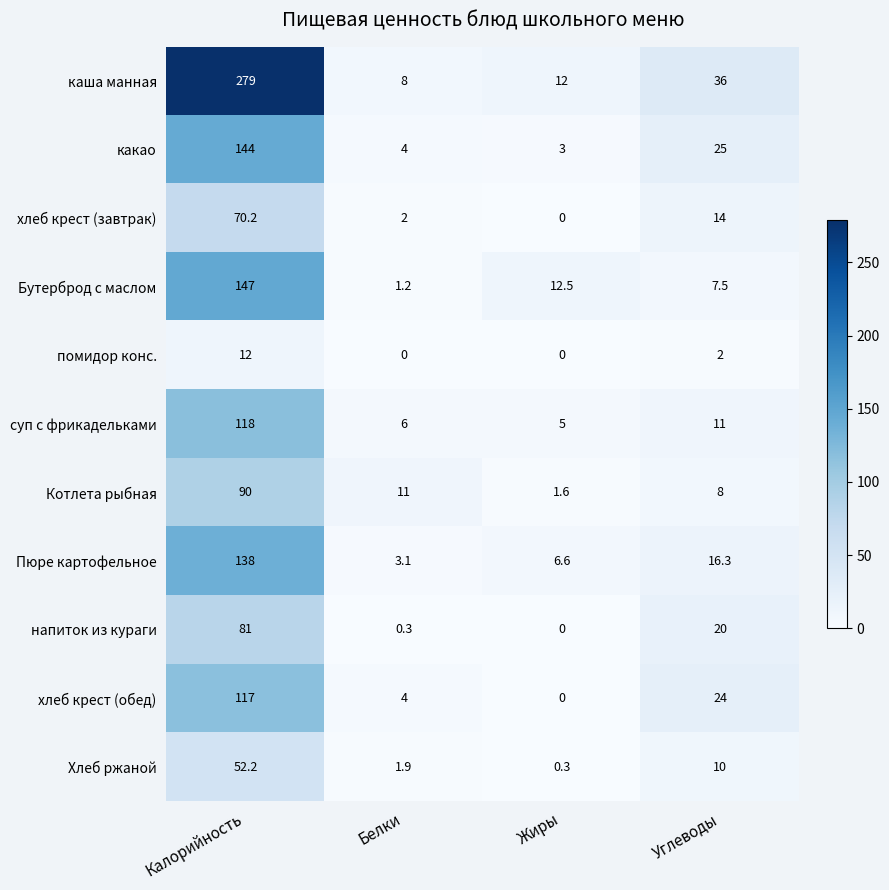

What is the maximum value for Бутерброд с маслом?

147.0